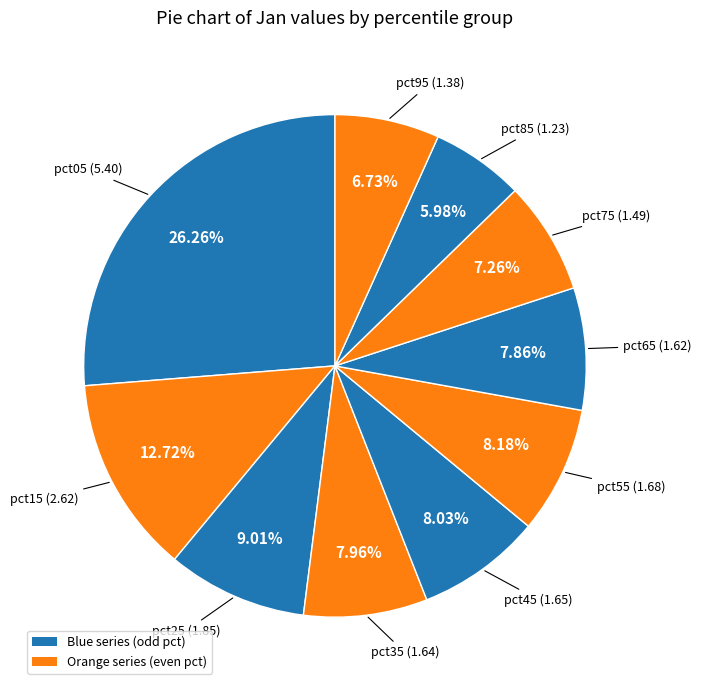

True or false: pct95 accounts for 14% of the total.

False